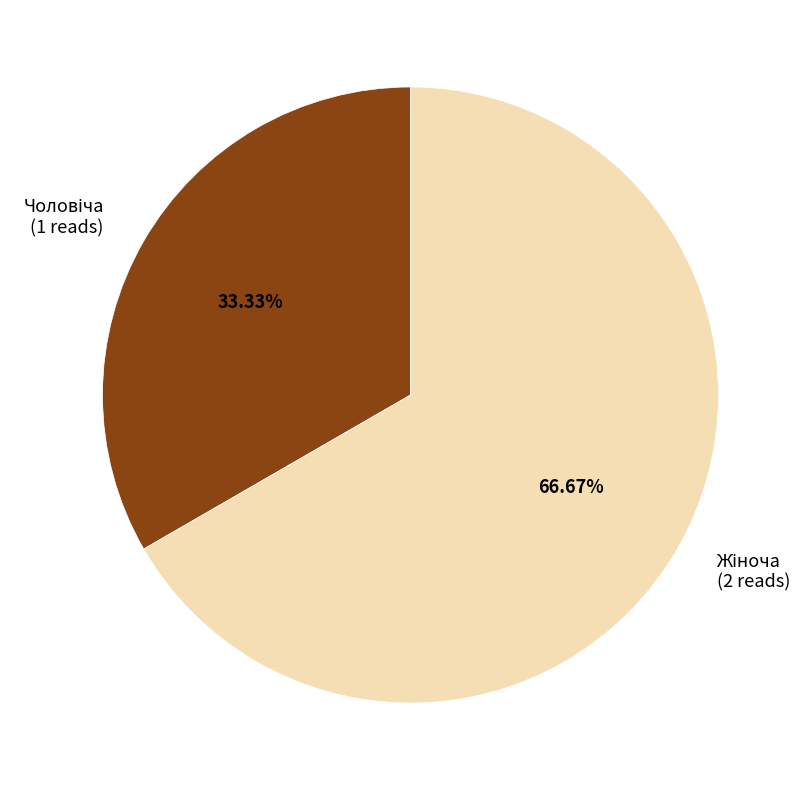

Is there a majority slice in this chart?

Yes